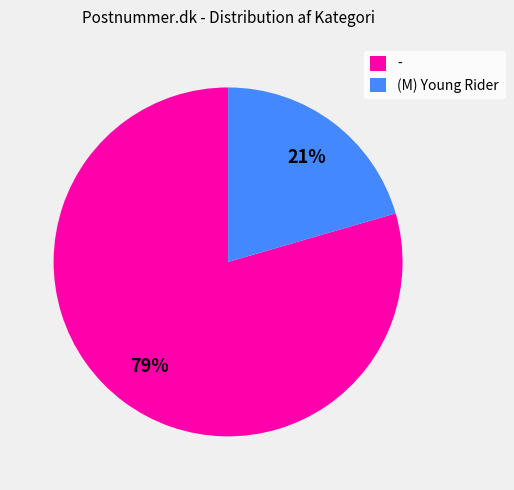

What is the ratio of the value at (M) Young Rider to the value at -?

0.3